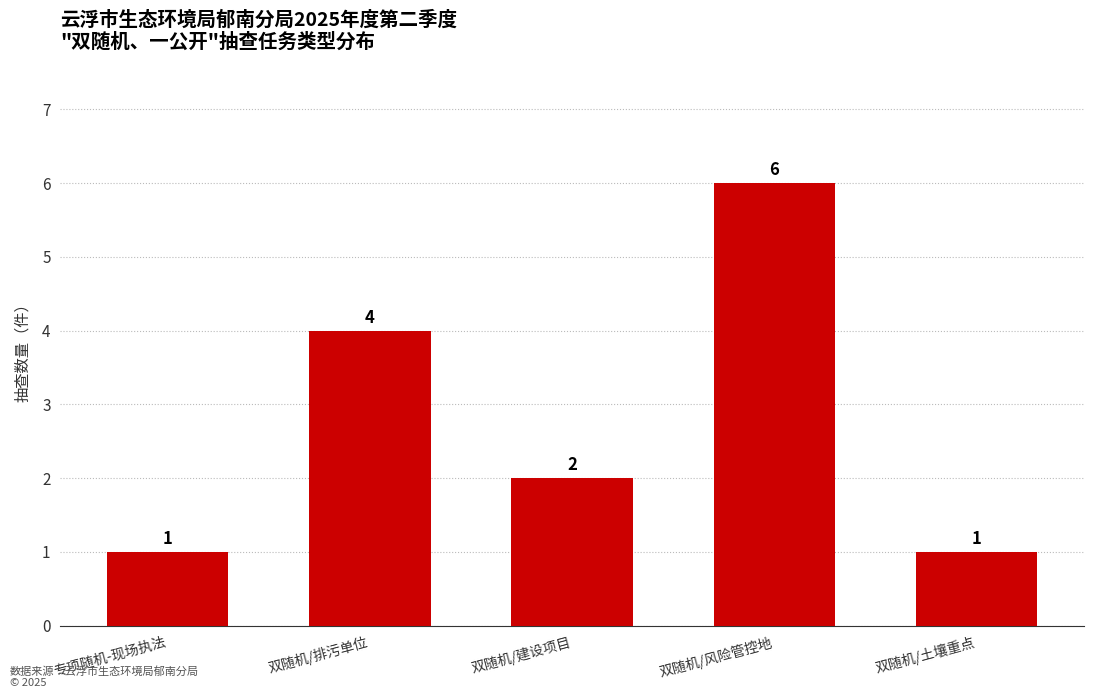

At which label does the data first exceed 2?

双随机/排污单位